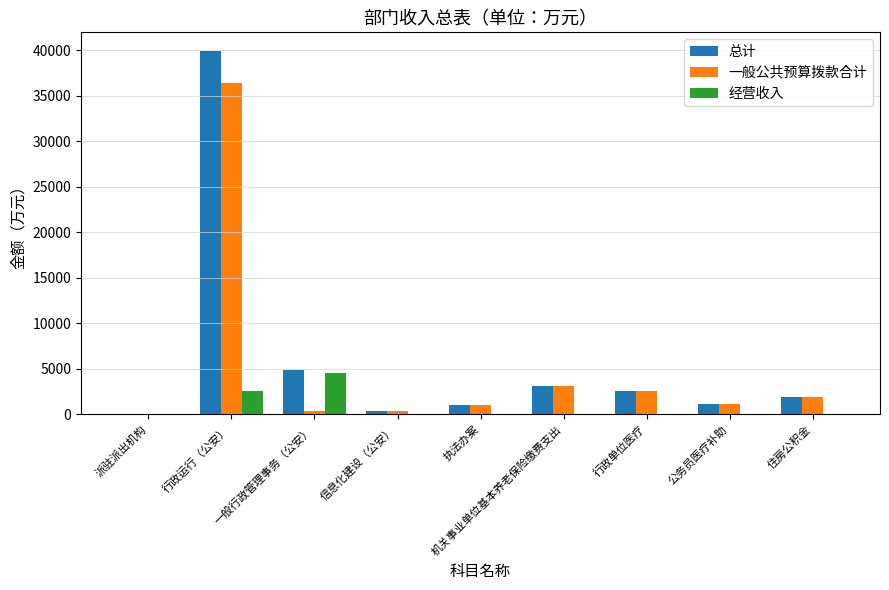

Is it true that 经营收入 equals 0.0 at 执法办案?

True